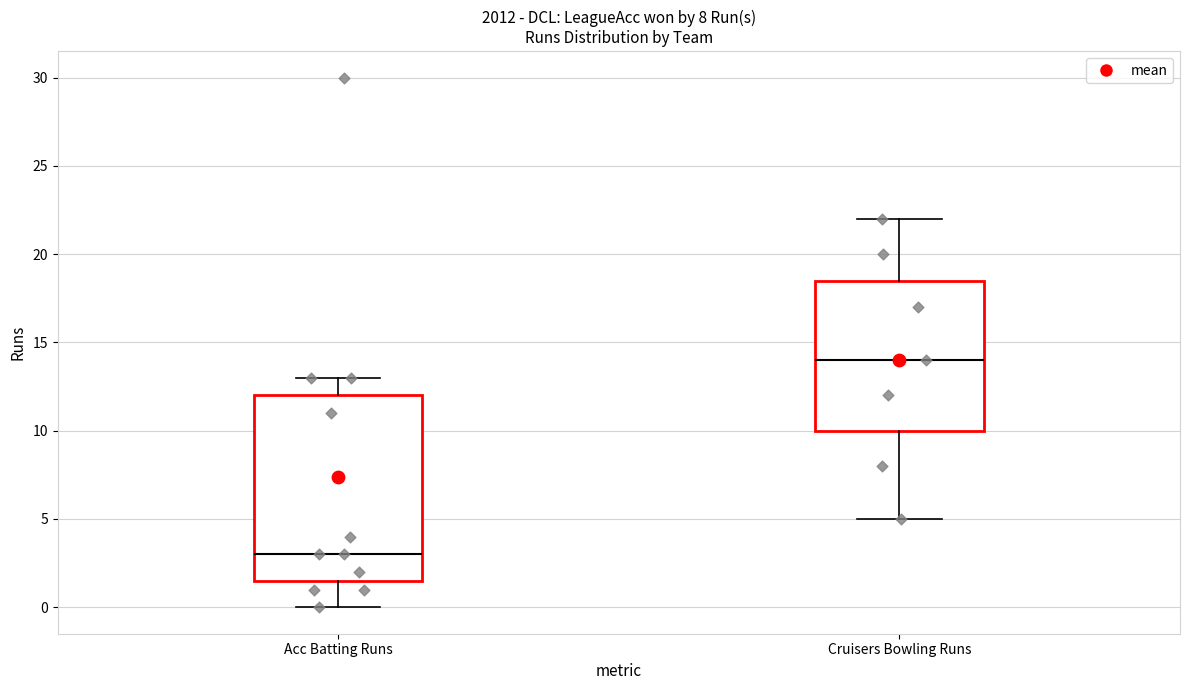

Which box is the tallest, from its lower edge to its upper edge?

Acc Batting Runs